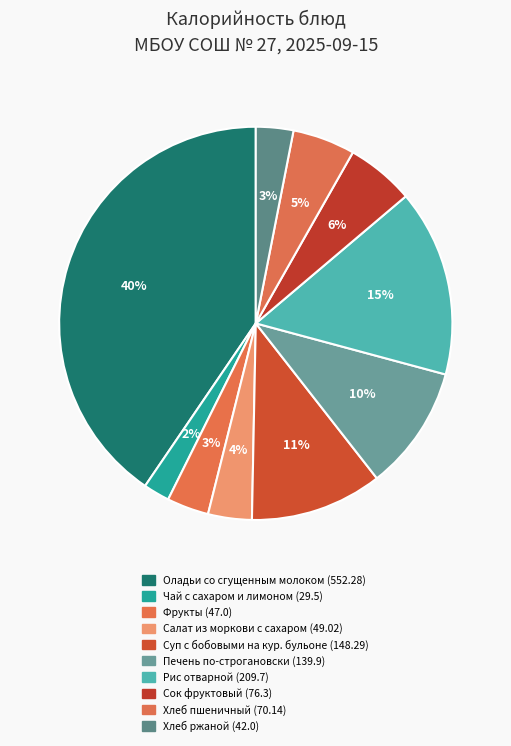

What is the ratio of the value at Печень по-строгановски (139.9) to the value at Сок фруктовый (76.3)?

1.8